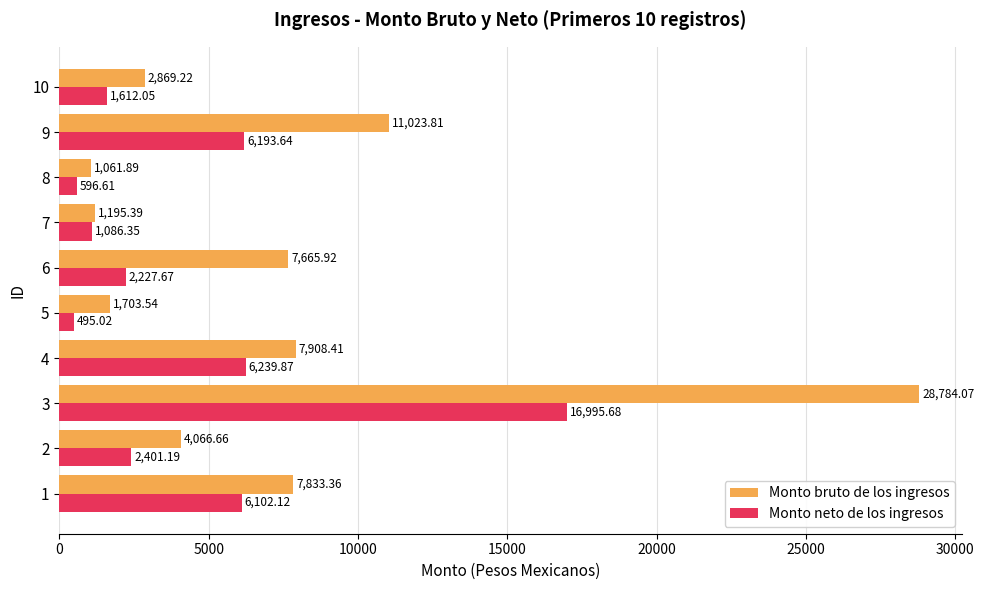

What is the sum of the Monto bruto de los ingresos values at 3 and 5?

30487.6